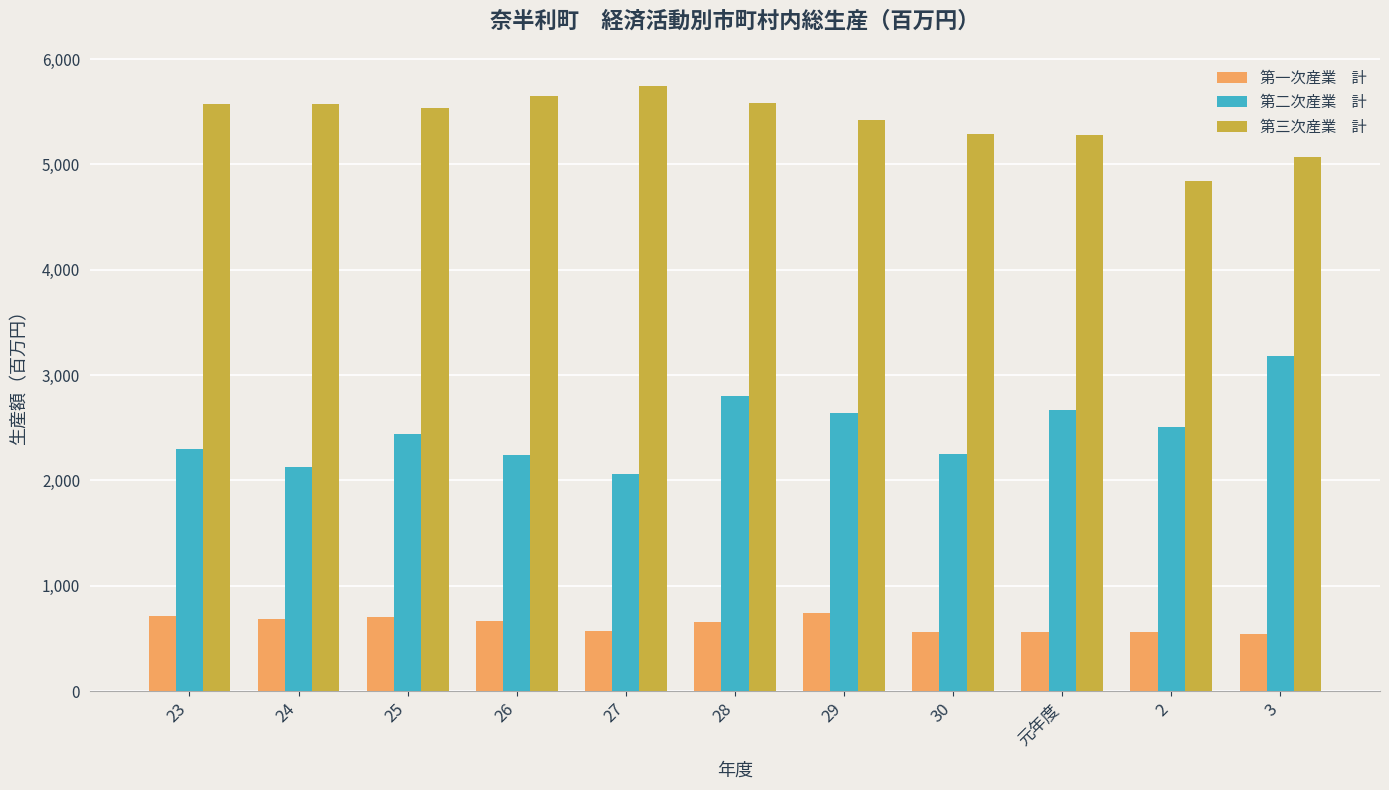

What is the label of the 7th bar from the right?

27